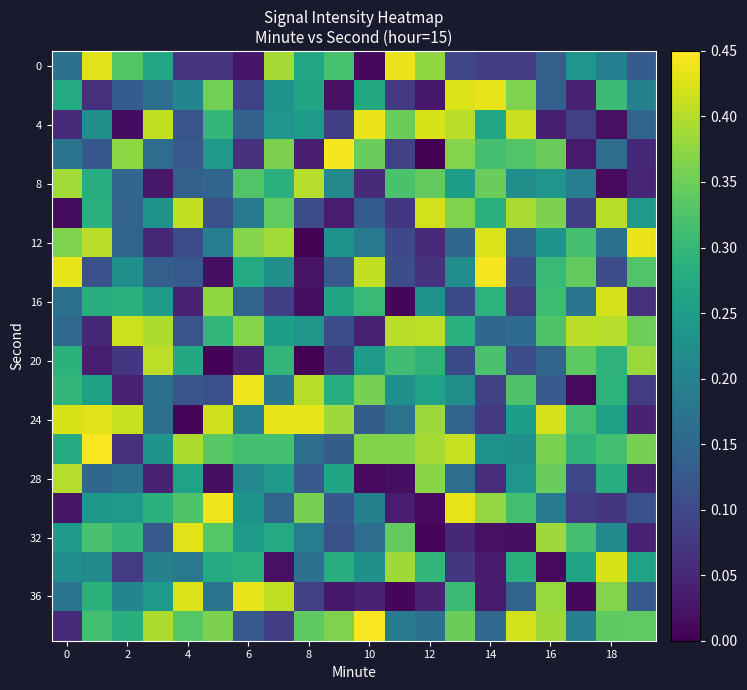

Count the number of data series in this chart.

20